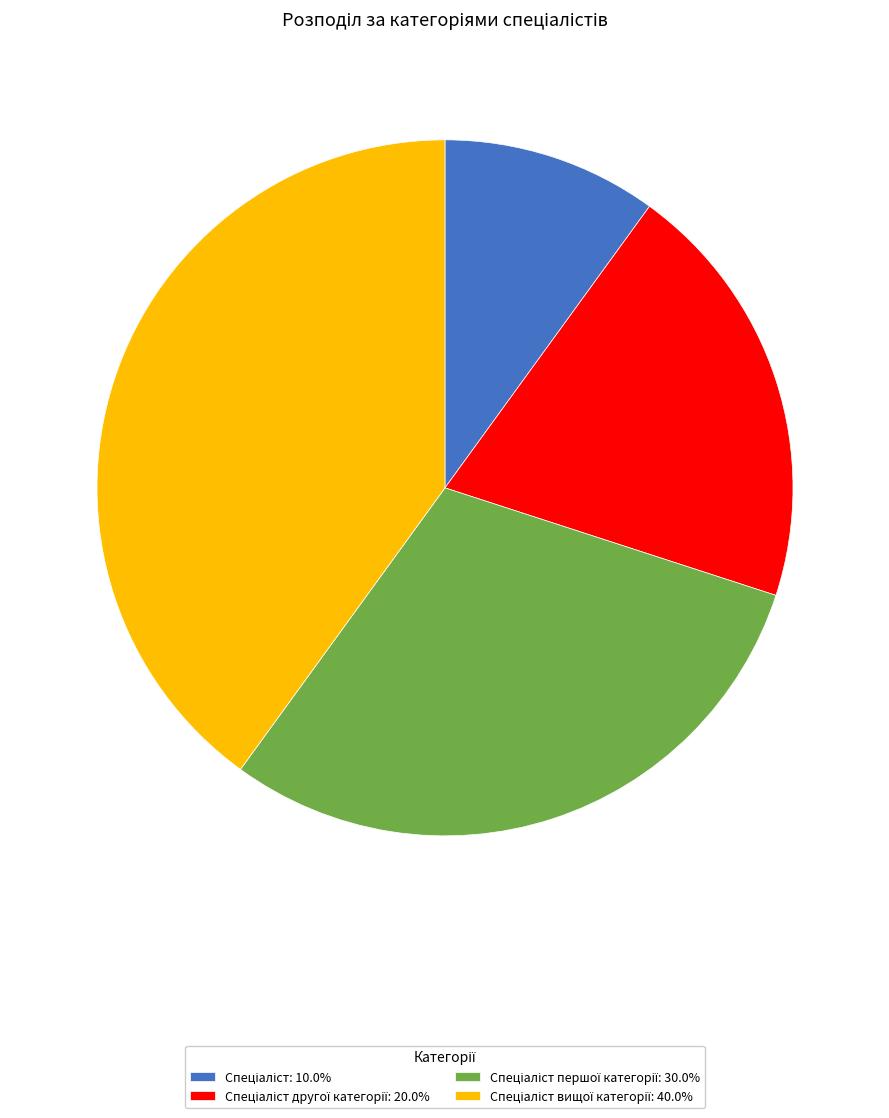

Is there a majority slice in this chart?

No